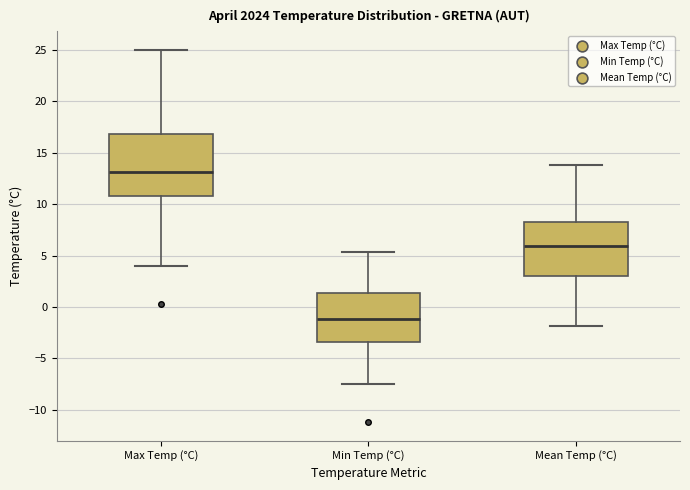

Which box has the lowest median line?

Min Temp (°C)